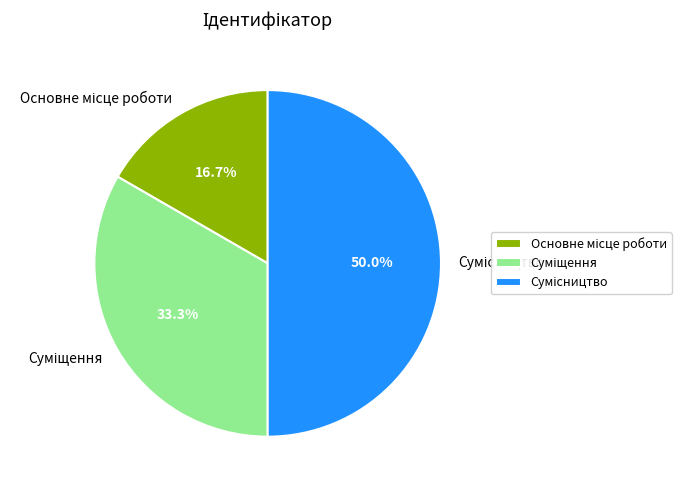

Does Сумісництво represent more than half of the total?

No